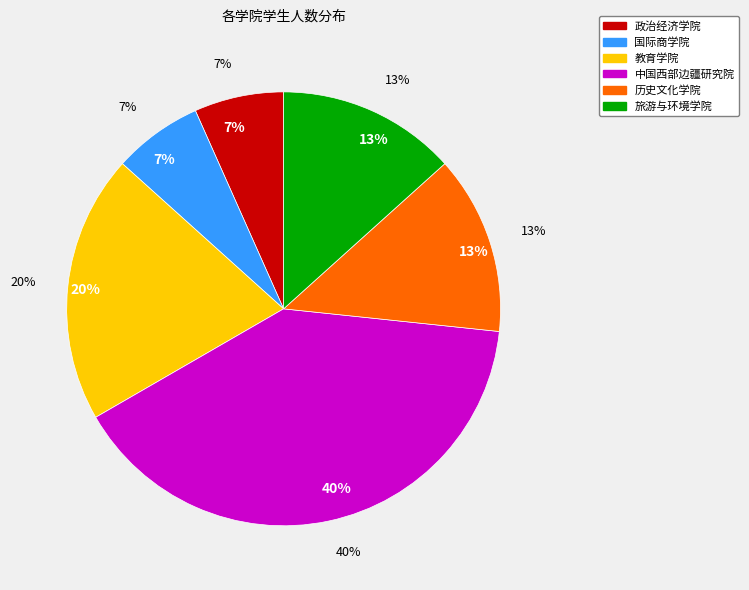

Is it true that 政治经济学院 is 7% of the pie?

True